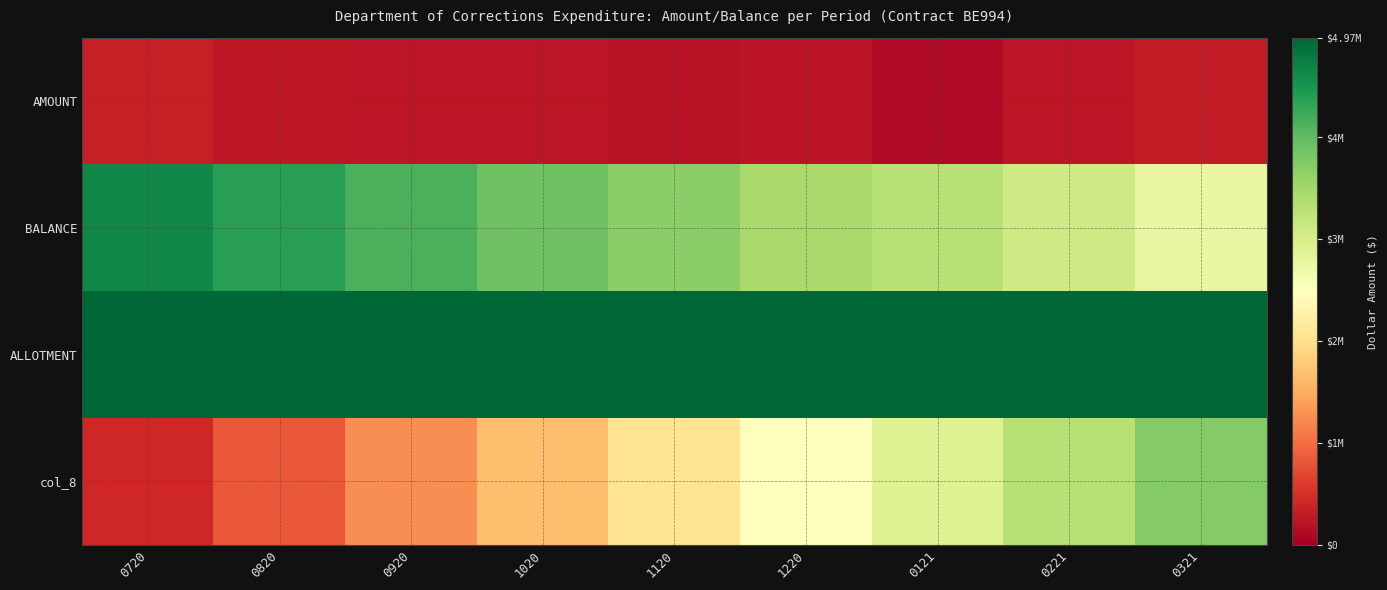

What is the total value across all series at 0121?

11333854.6